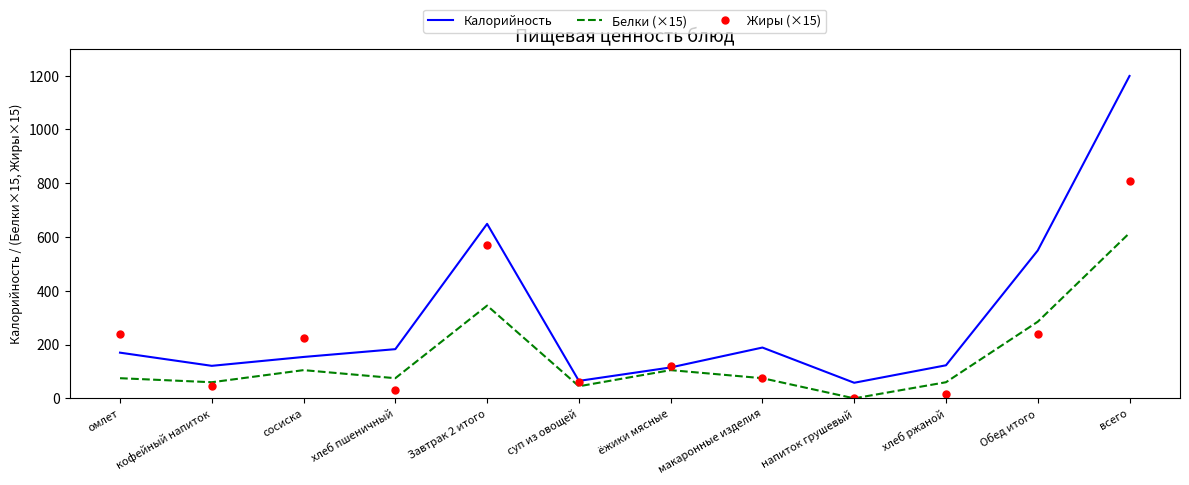

At which category does Белки (×15) reach its first local peak?

сосиска